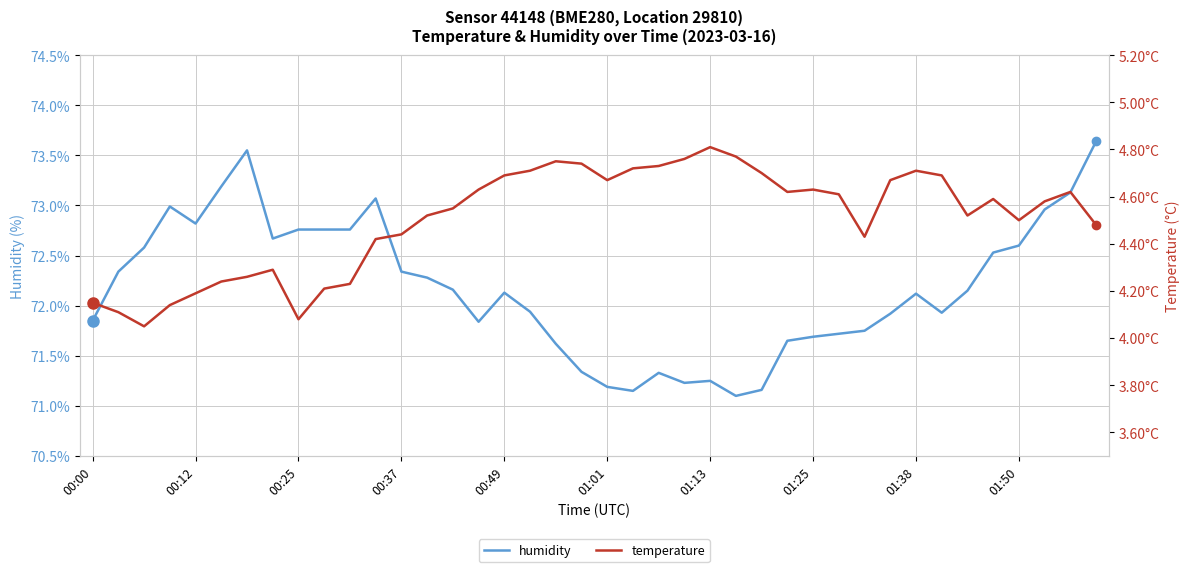

True or false: humidity and temperature cross at least once.

False